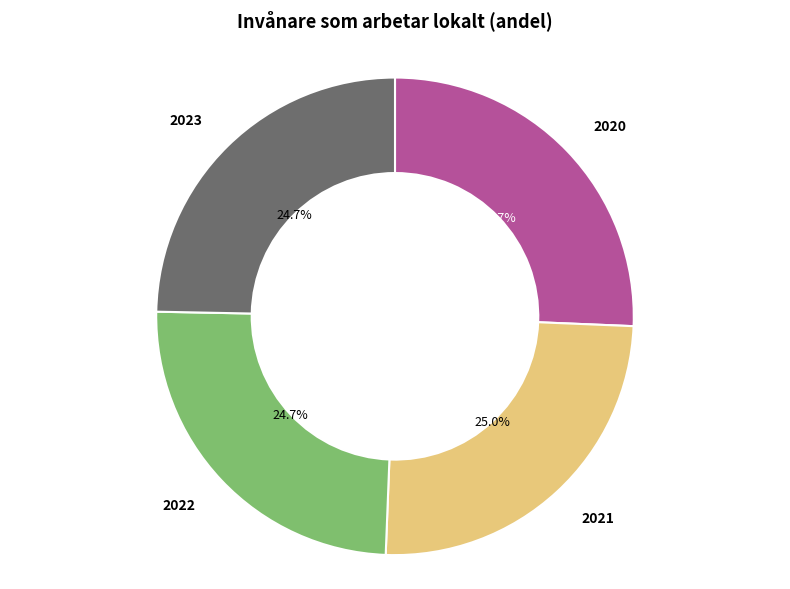

What is the total percentage of 2023 and 2021?

49.7%